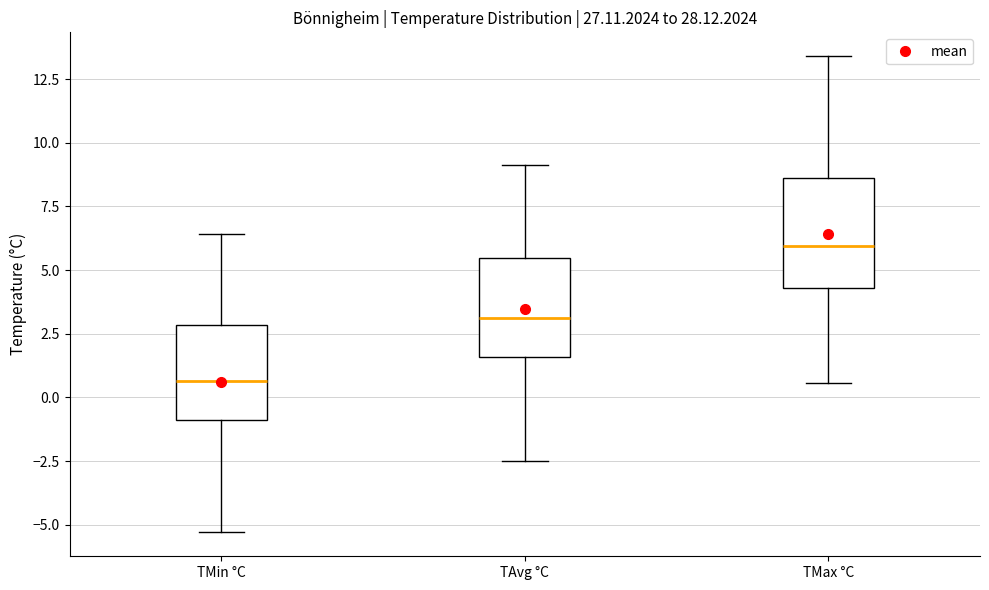

Which box has the highest median line?

TMax °C